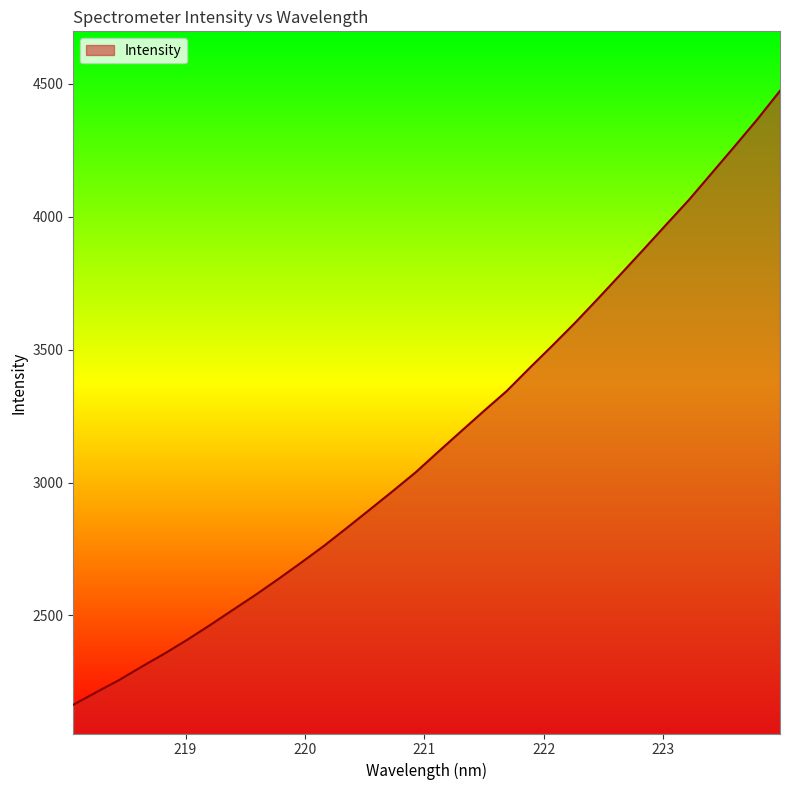

What is the difference between the maximum and minimum values?

2309.9